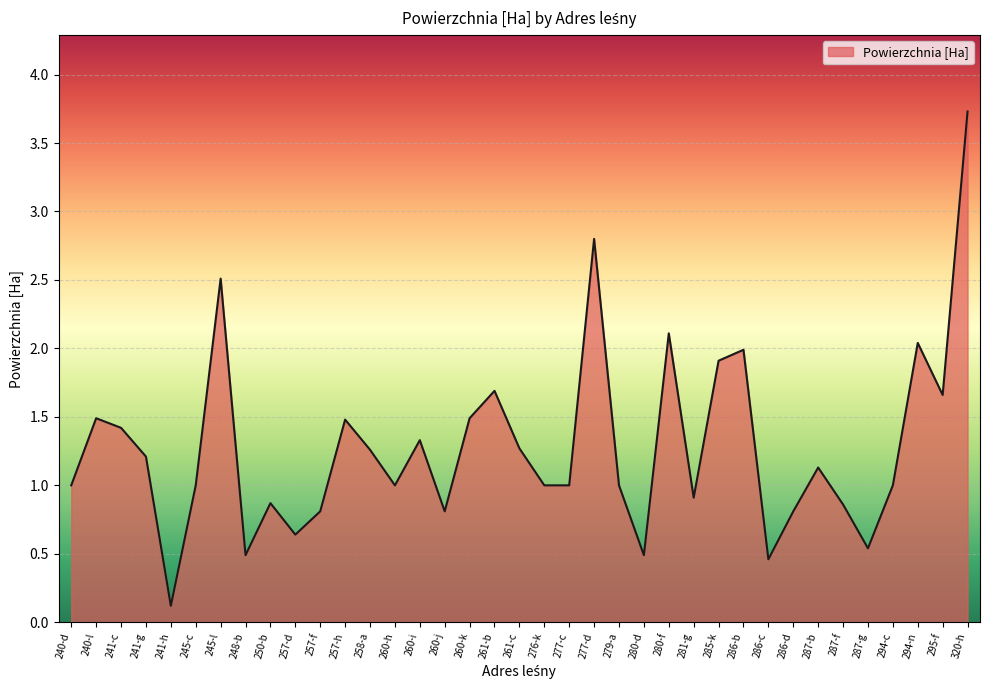

What value does the data have at 248-b?

0.5